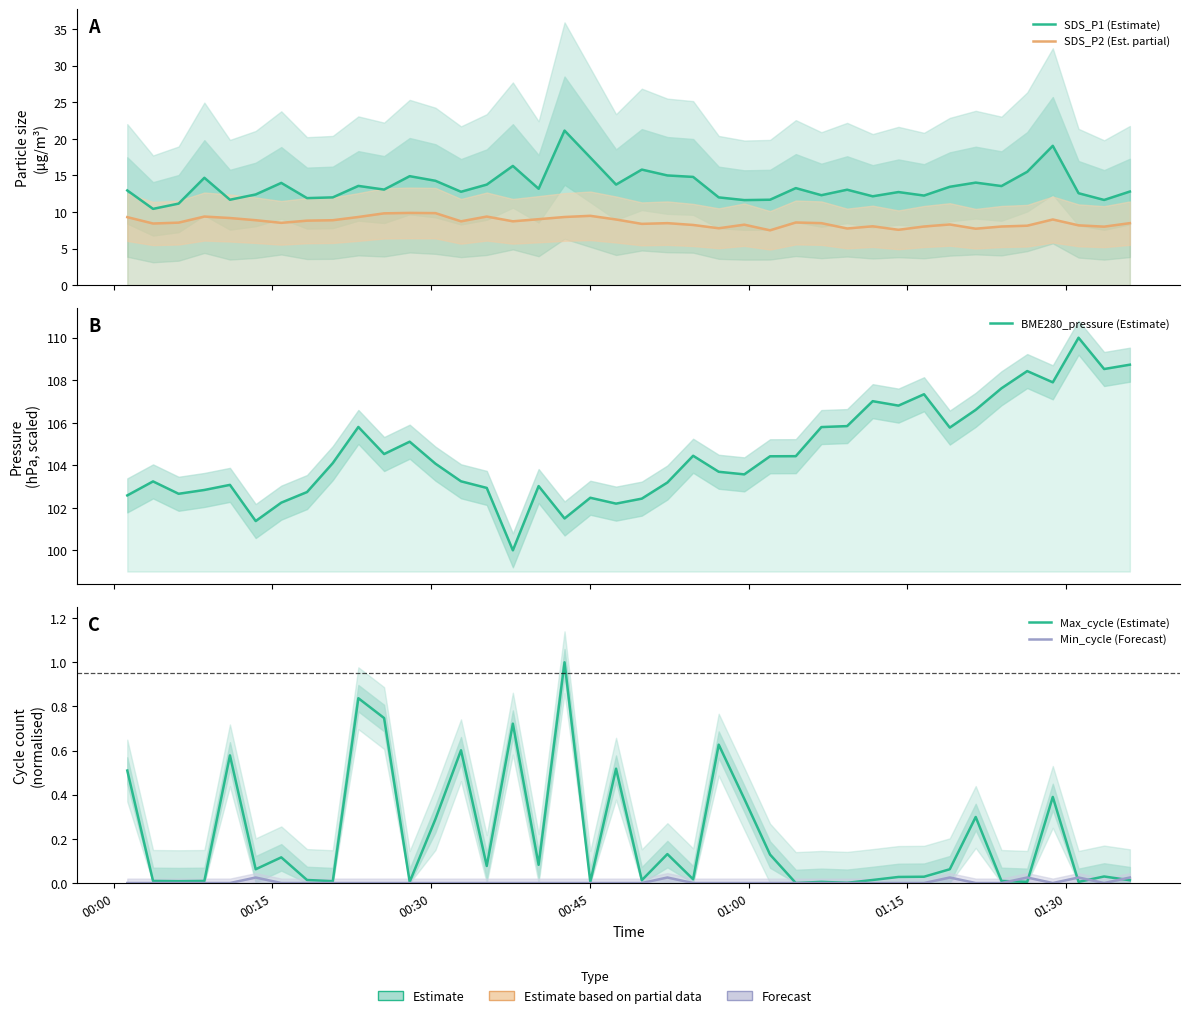

How many interior local peaks does the SDS_P2 (Est. partial) series have?

10